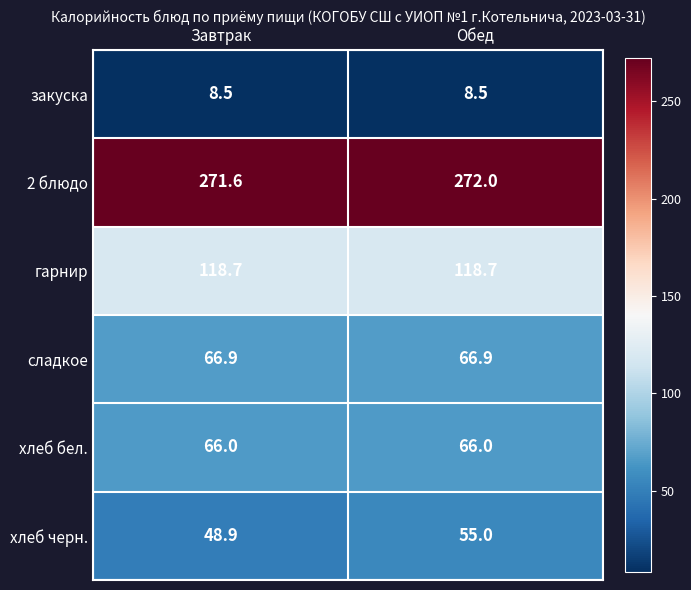

Which label corresponds to the largest value in the chart?

Обед